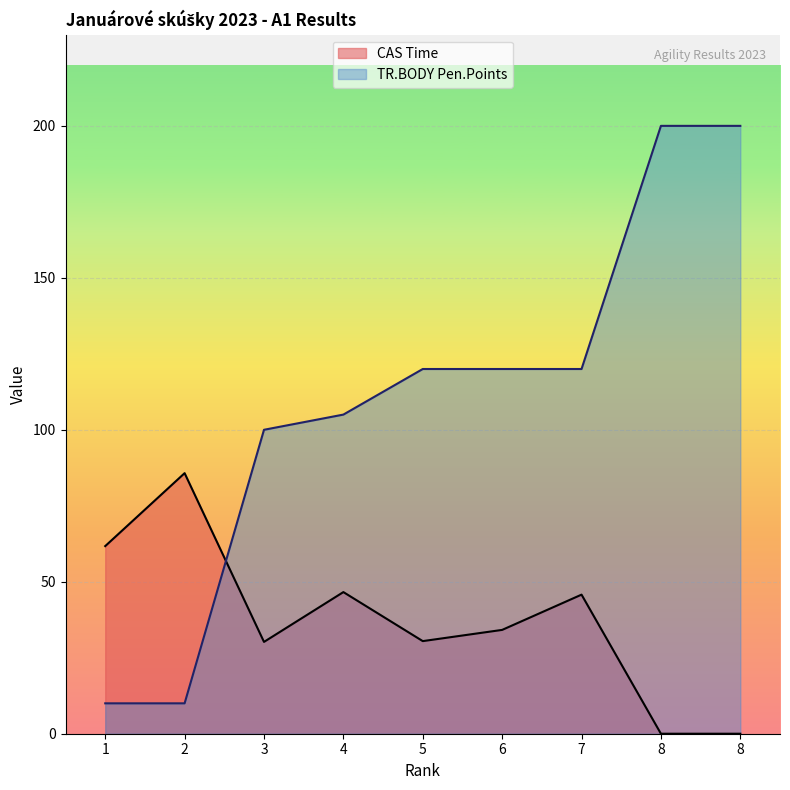

Between 1 and 5, which series saw the biggest shift?

TR.BODY Pen.Points